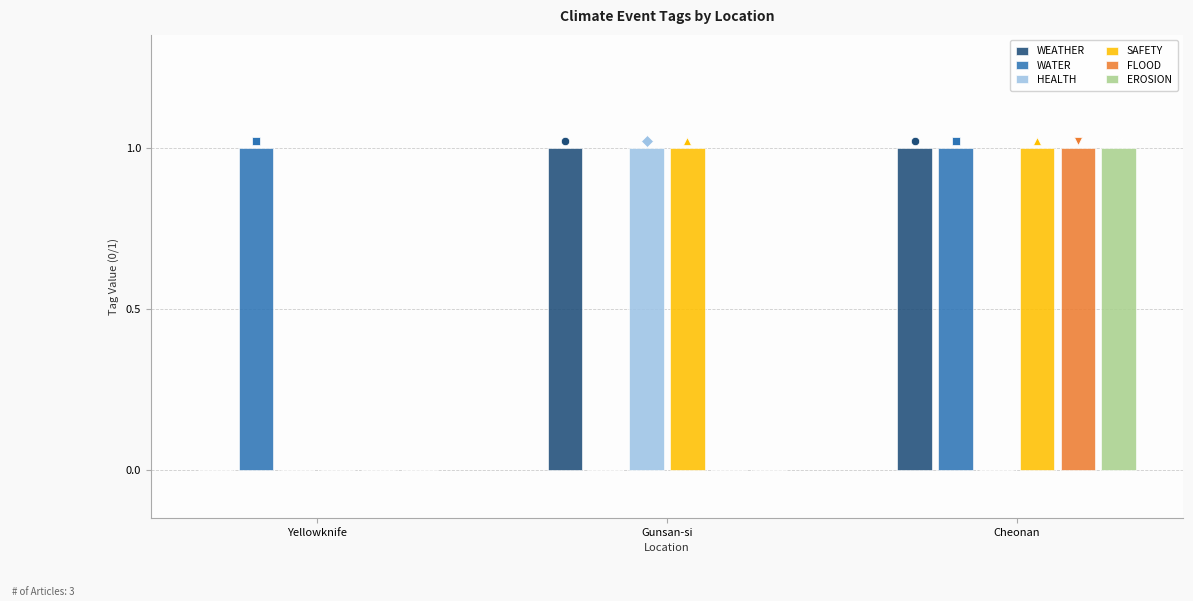

Which label corresponds to the smallest value in the chart?

Yellowknife